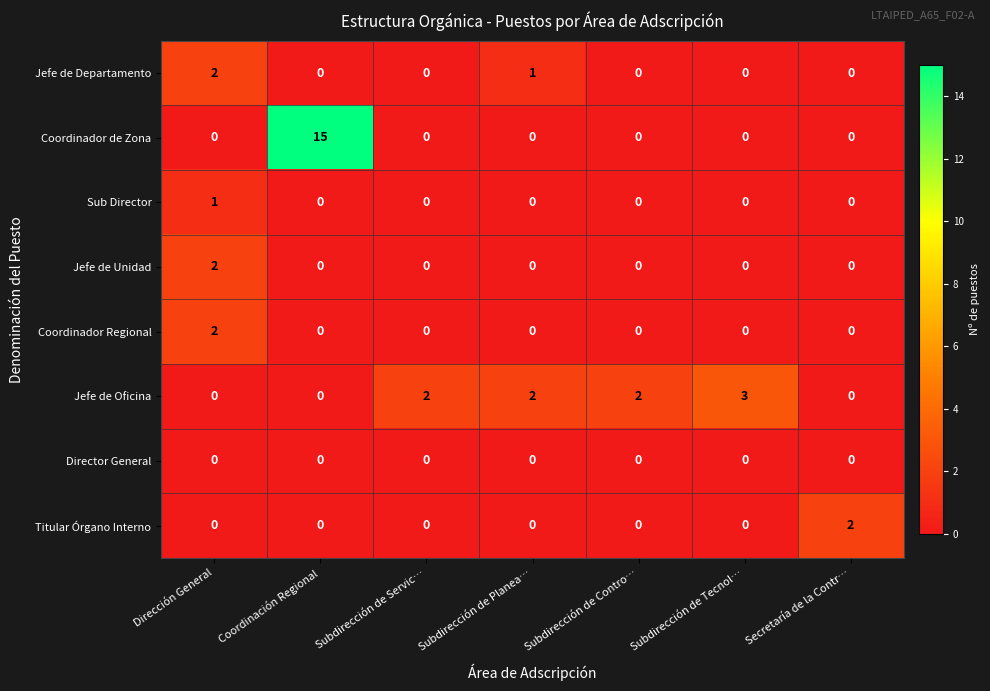

What is the sum of all Coordinador de Zona values?

15